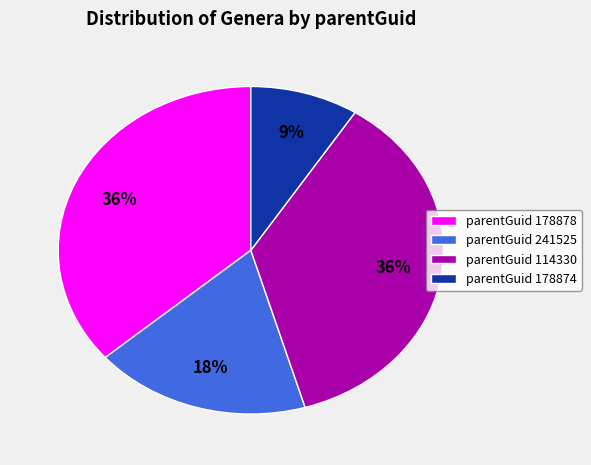

To the nearest percent, what is the average slice percentage?

25%